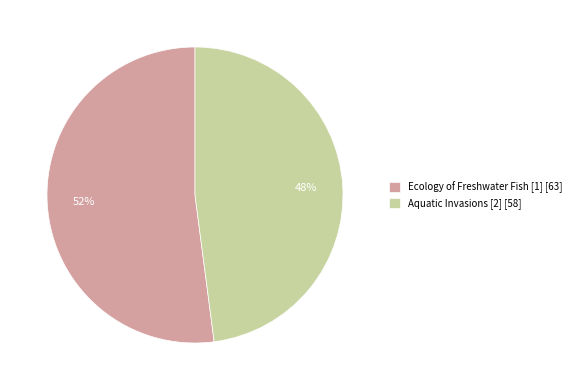

Which category has the smallest portion of the pie?

Aquatic Invasions [2]